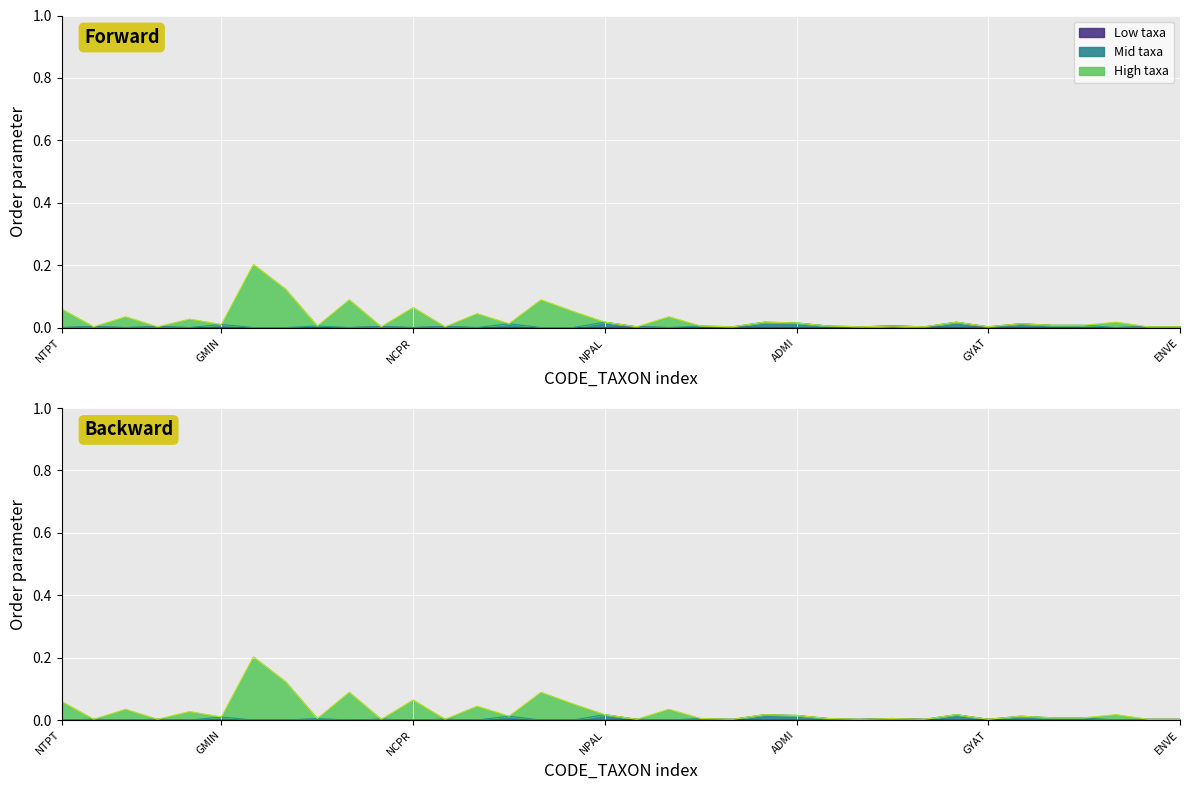

How many interior local valleys (lower than both neighbors) does the data have?

12